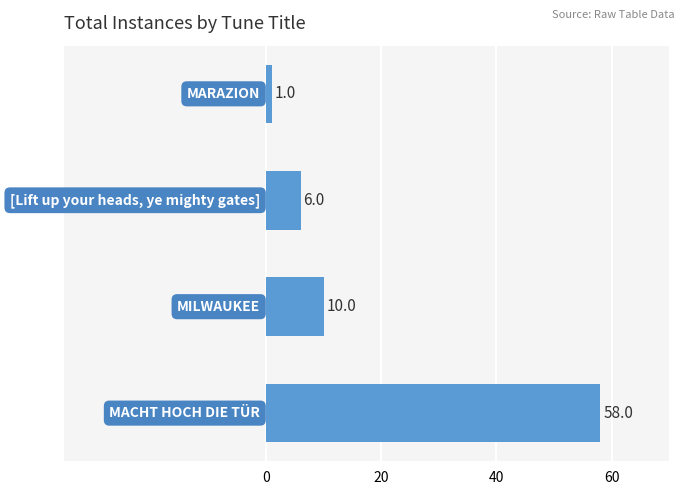

What is the greatest value displayed?

58